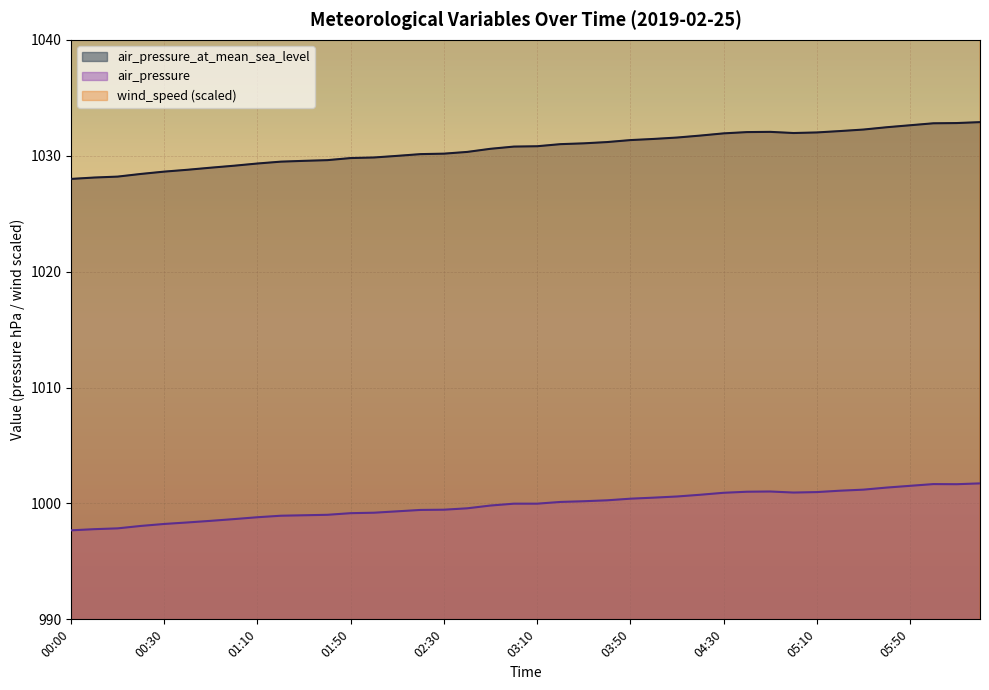

Between 00:30 and 05:30, which is larger?

05:30